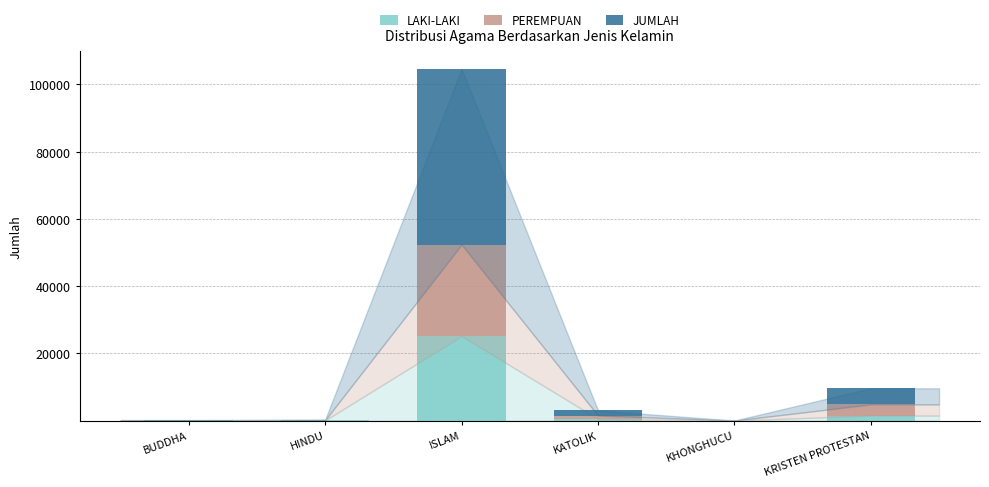

At which label does LAKI-LAKI reach its peak?

ISLAM